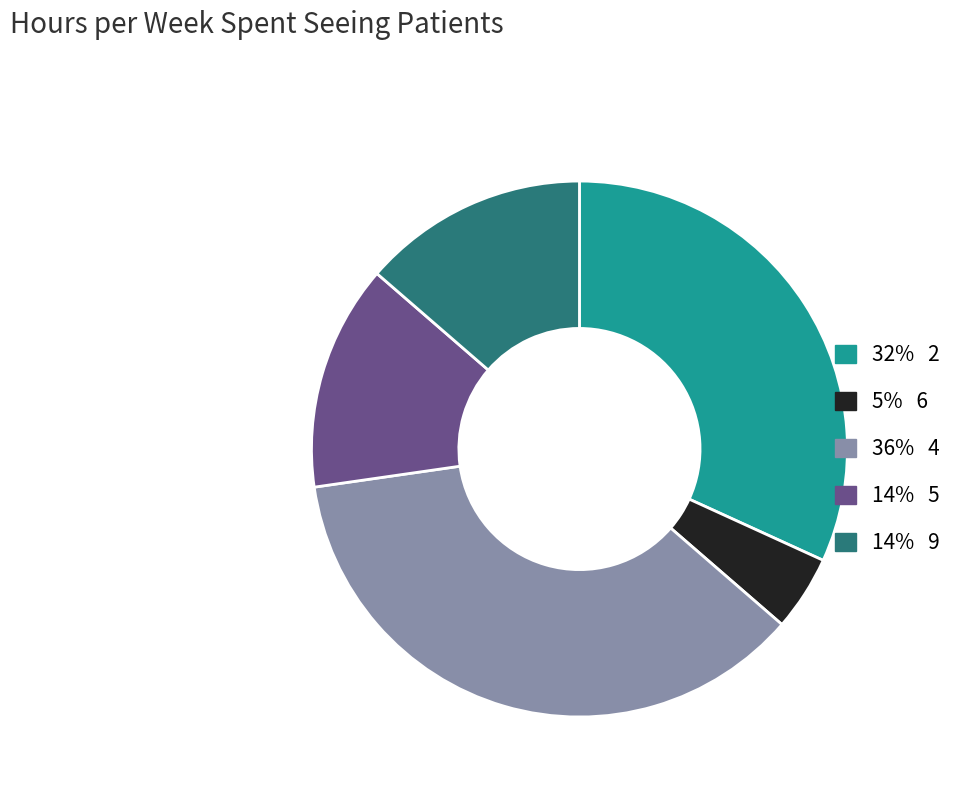

Is there any slice that represents more than half of the pie?

No